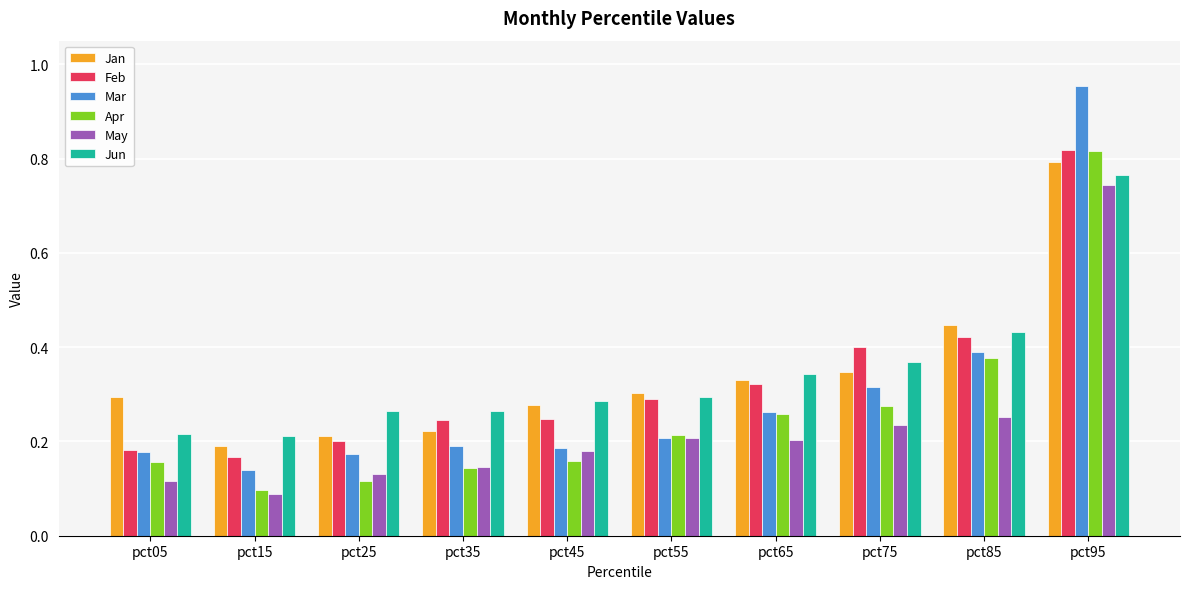

Which series changed the most between pct45 and pct75?

Feb